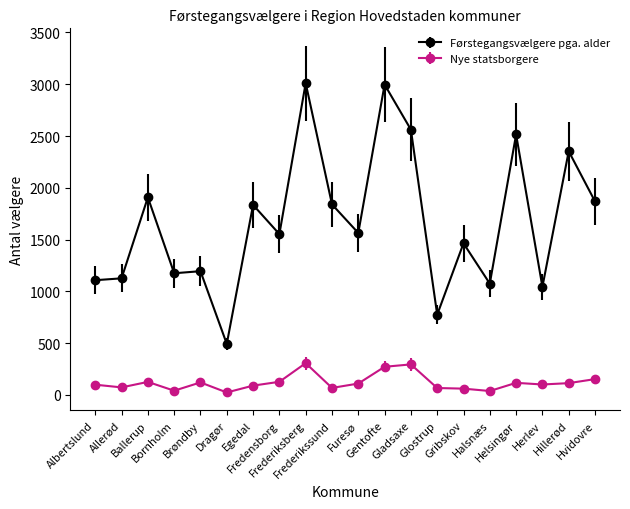

True or false: Nye statsborgere has more than 0 points higher than both neighbors.

True